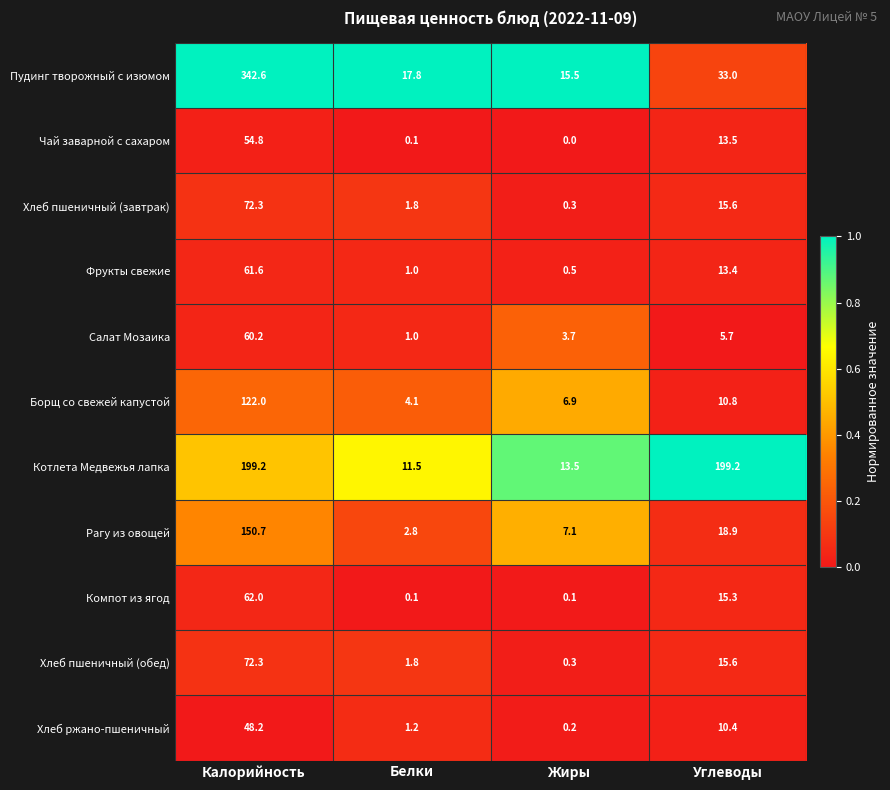

Which series has the largest total across all categories?

Котлета Медвежья лапка